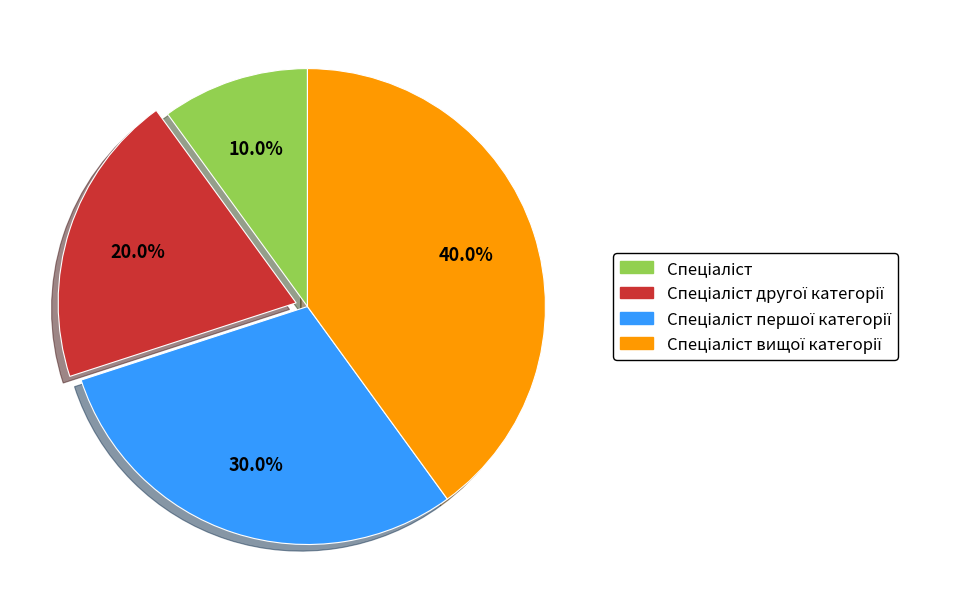

Does any single category account for the majority?

No